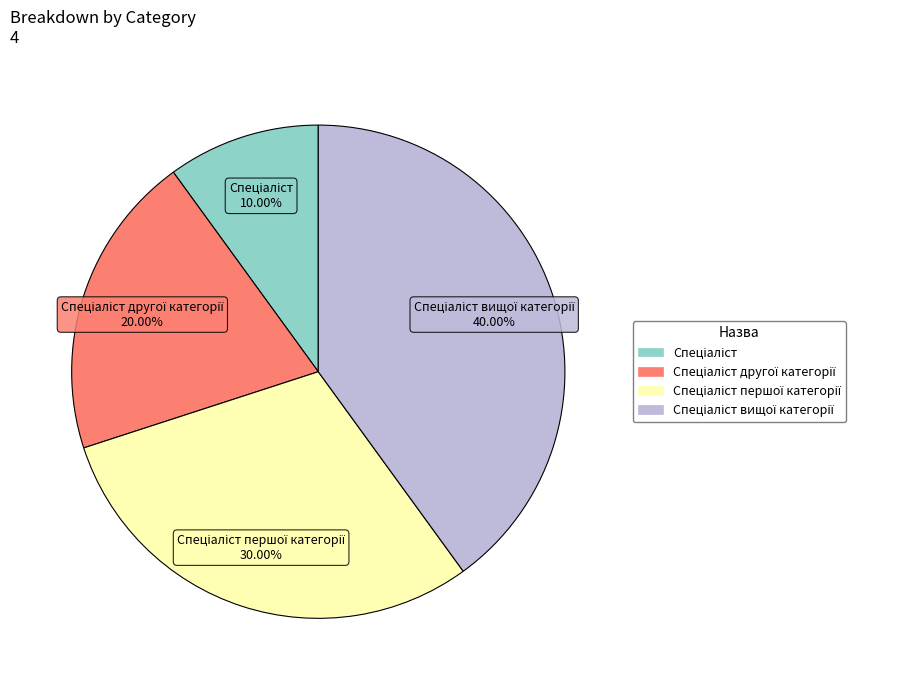

To the nearest percent, what is the average slice percentage?

25%